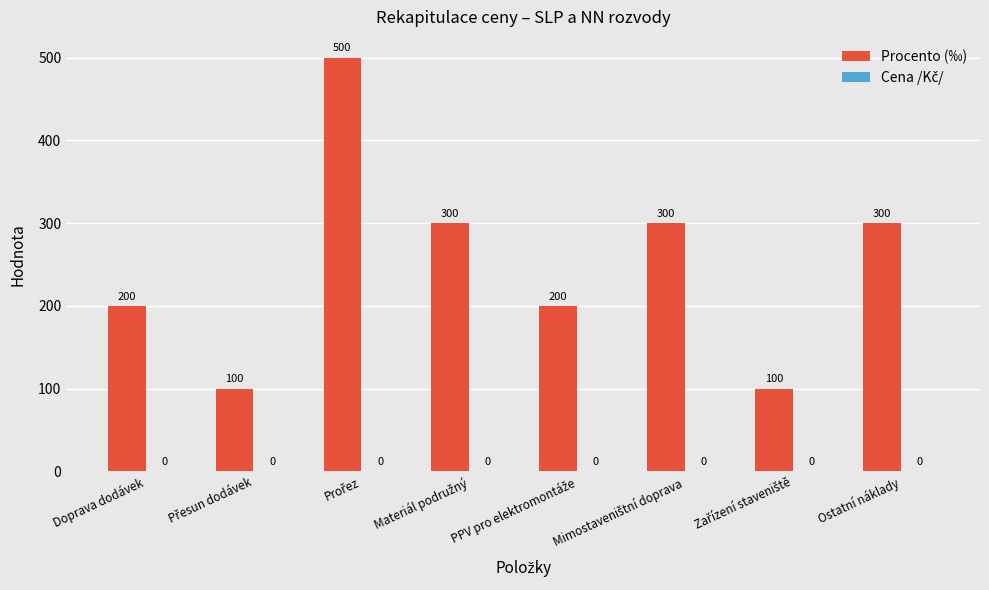

How many values are between 200 and 300?

5